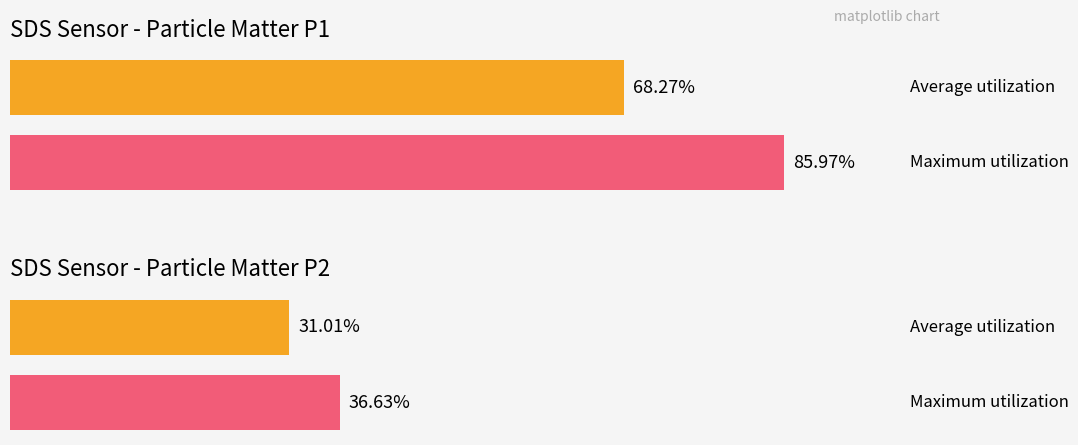

Is it true that Signal equals -137.3 at 00:41?

False